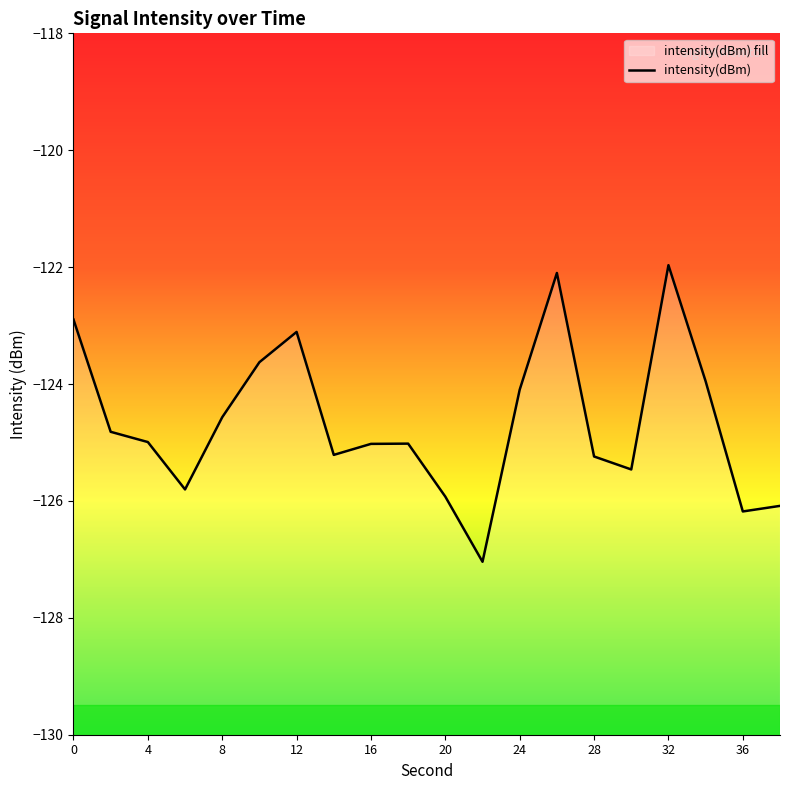

Reading left to right, transcribe all the data shown in this chart.

-122.9	-124.8	-125.0	-125.8	-124.6	-123.6	-123.1	-125.2	-125.0	-125.0	-125.9	-127.0	-124.1	-122.1	-125.2	-125.5	-122.0	-124.0	-126.2	-126.1